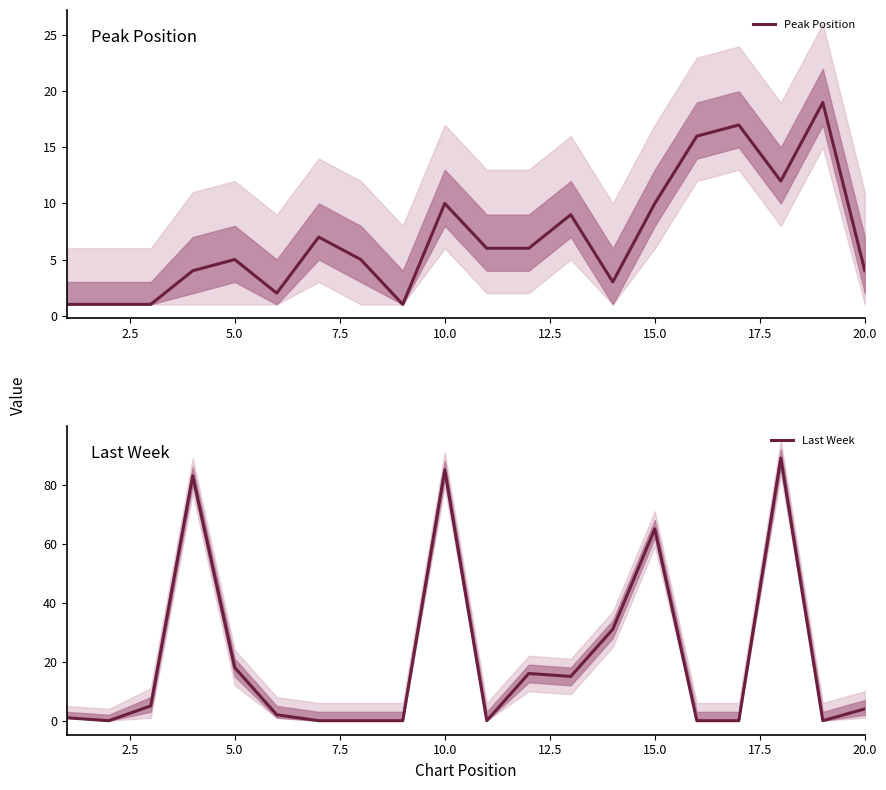

True or false: Peak Position has a value of 4 at 15.0.

False